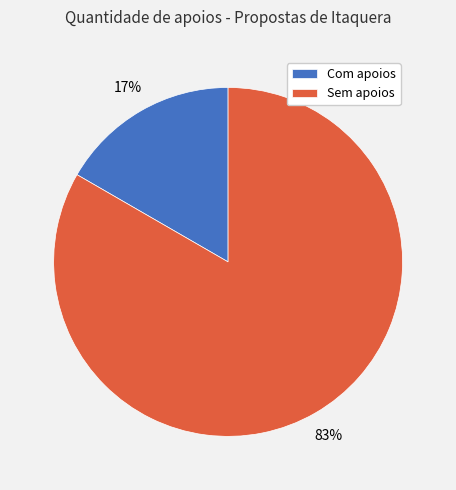

What is the majority slice?

Sem apoios